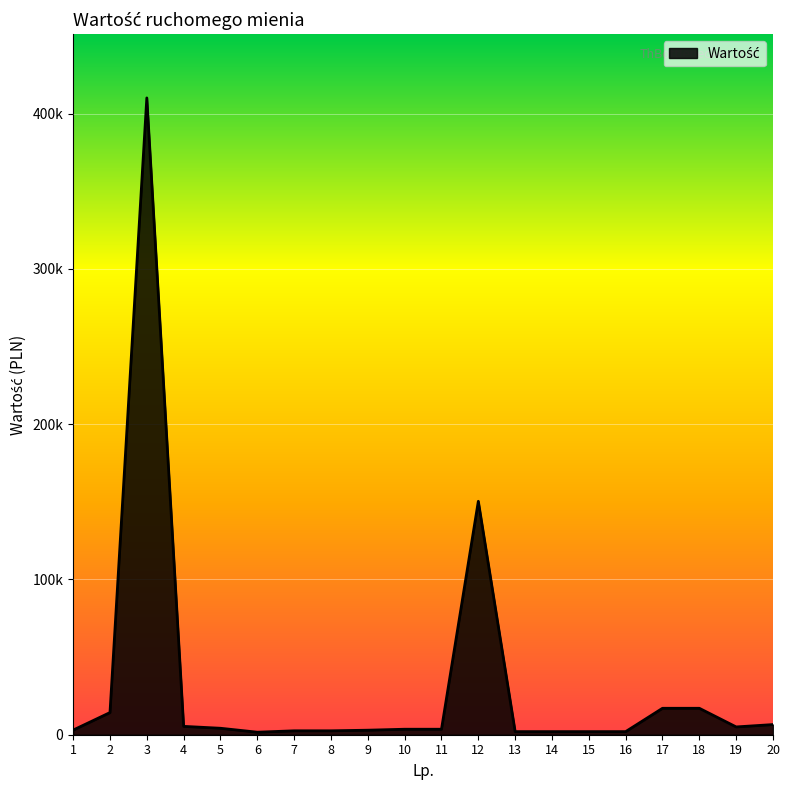

Is this an area chart (filled region under the line)?

Yes